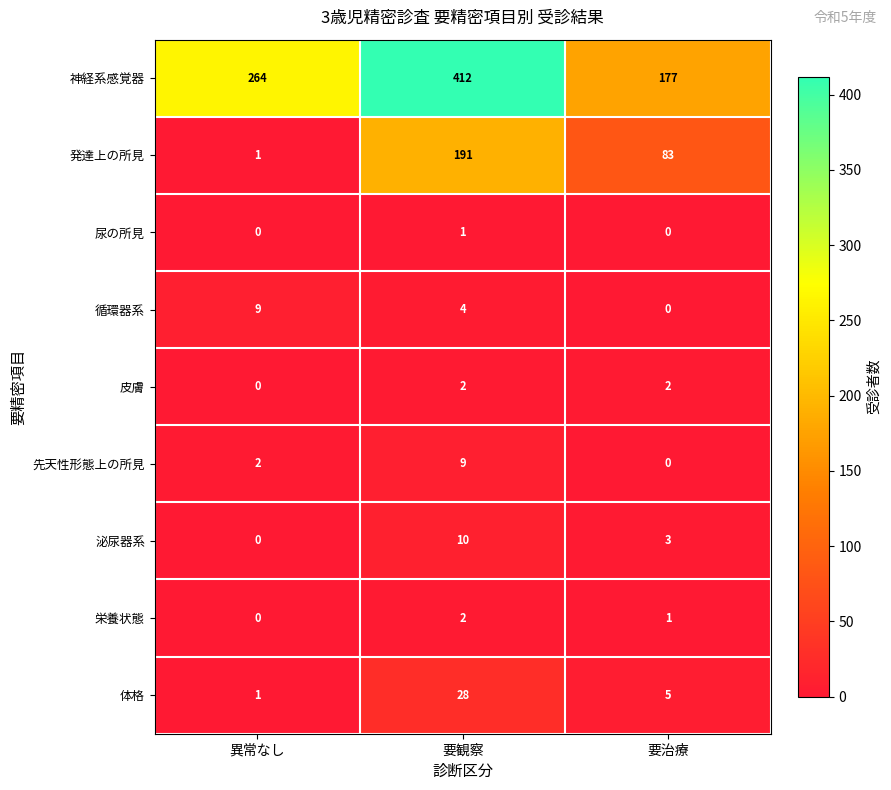

How many categories are shown in the chart?

3